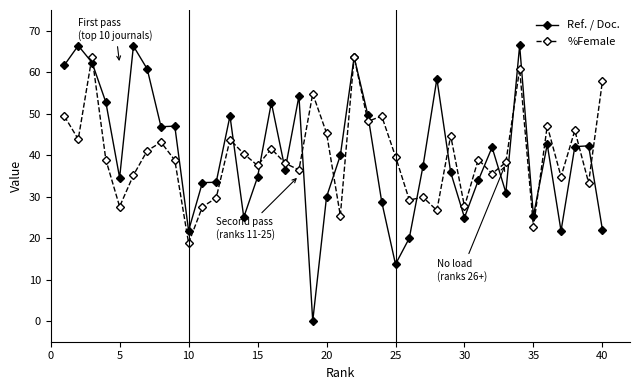

At how many categories does at least one series exceed 32?

36